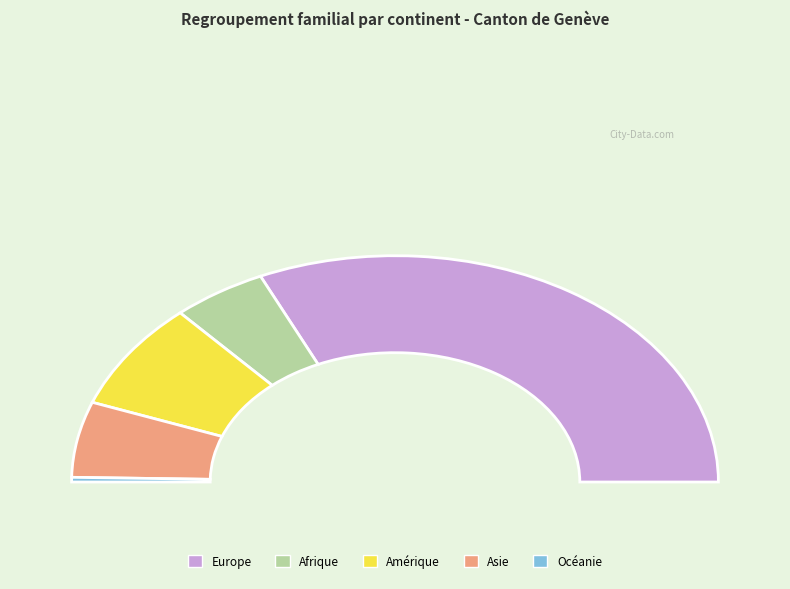

What percentage is NOT represented by Amérique?

84.6%